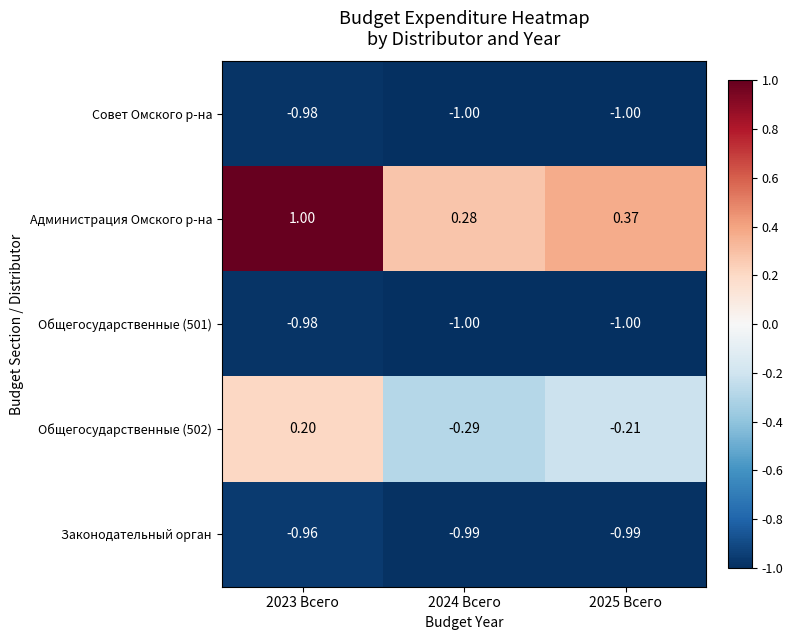

Between 2023 Всего and 2024 Всего, which series saw the biggest shift?

Администрация Омского р-на